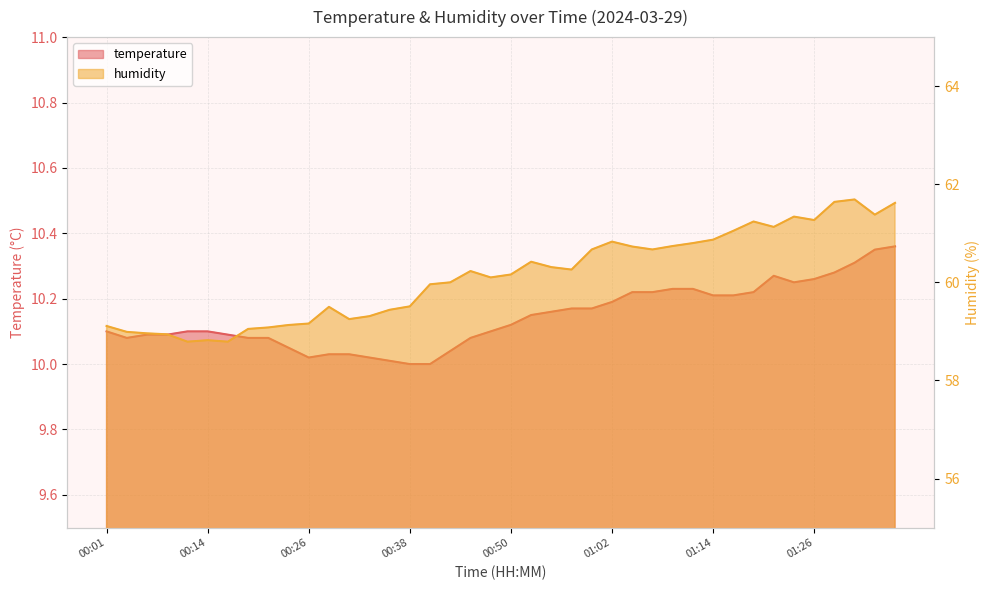

How many lines are shown in the chart?

2